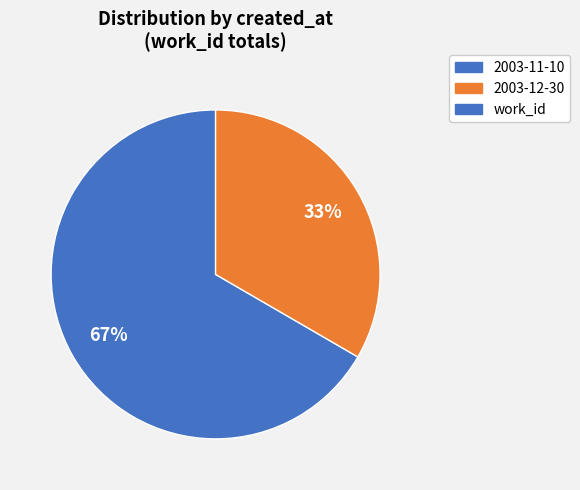

How many slices are in this pie chart?

2